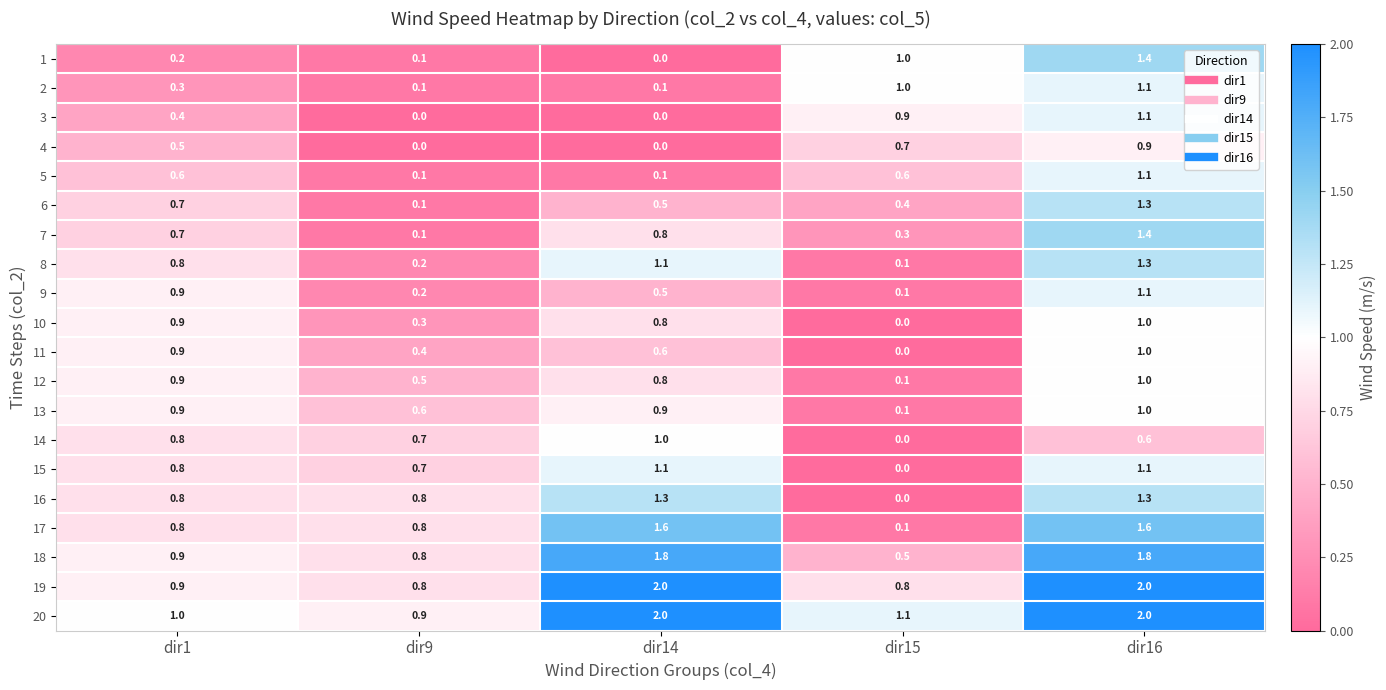

Read the 5 value at dir15.

0.6